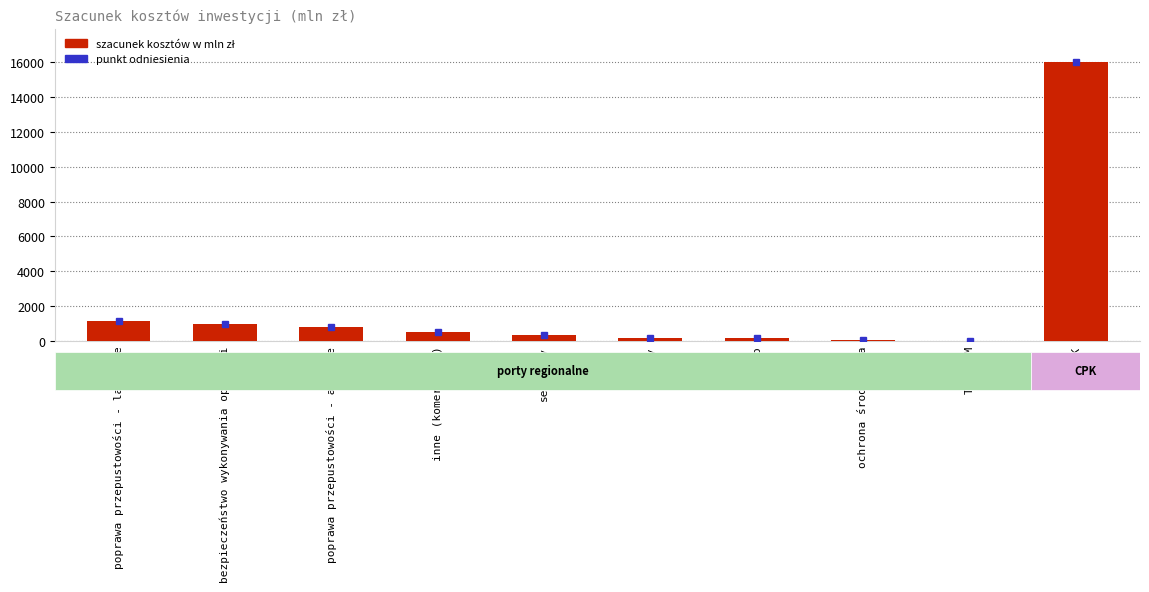

At which category does the chart reach its peak across all series?

CPK